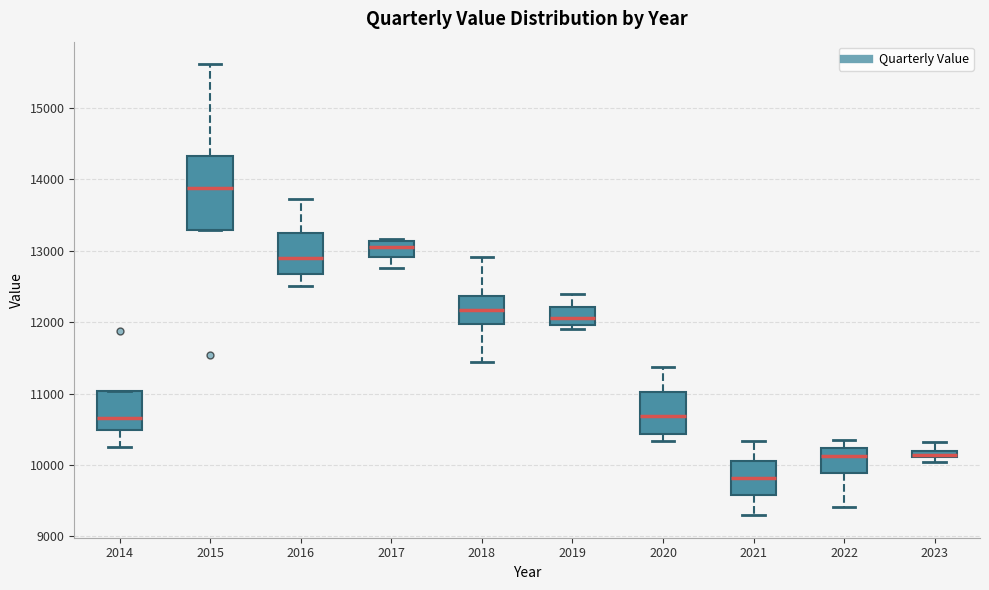

Which box's median line is the highest?

2015